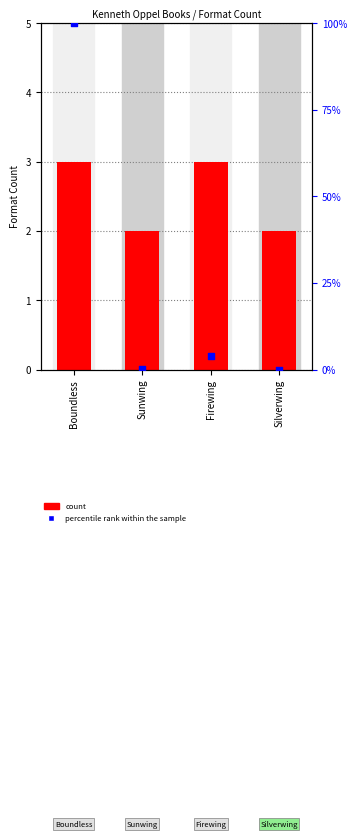

What is the total value across all series at Firewing?

7.0